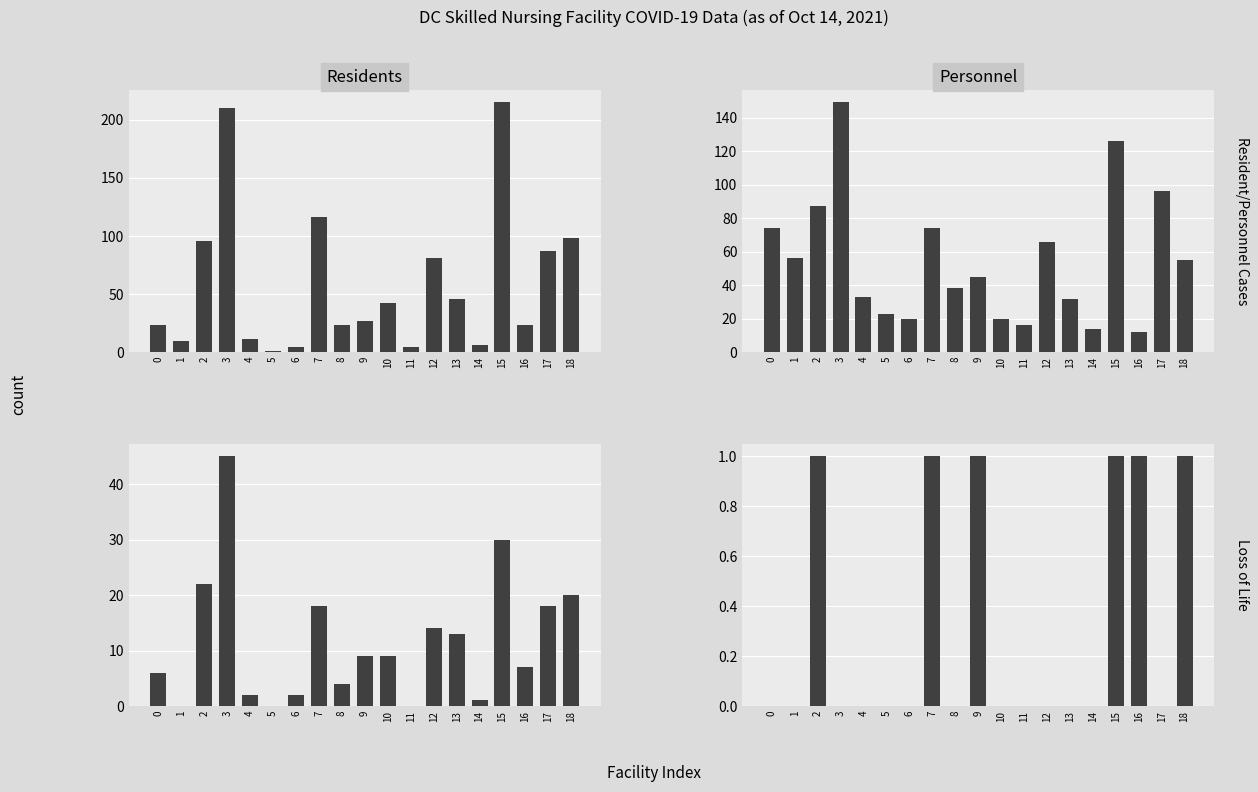

At which category is the sum across all series the highest?

3